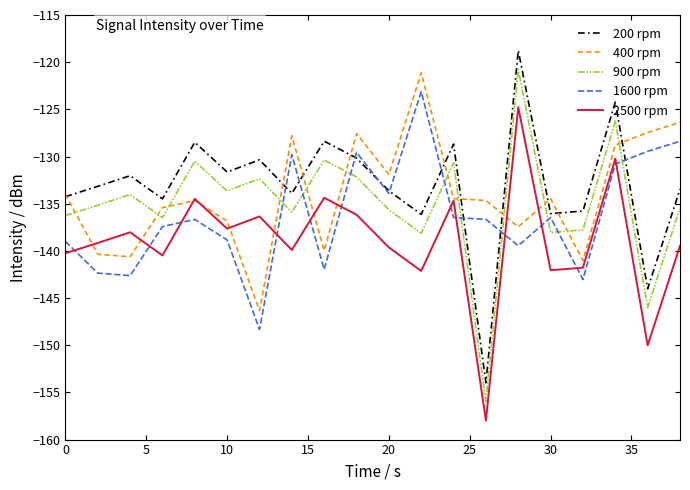

How many intersections are there between 900 rpm and 1600 rpm?

9